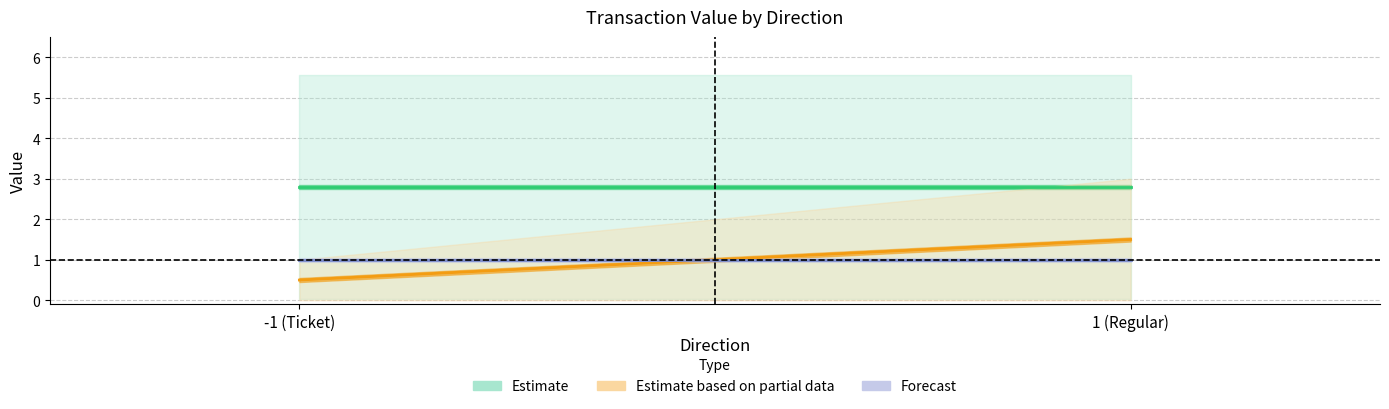

Count the Estimate based on partial data (io_index mean) values in the range 0 to 1.

1